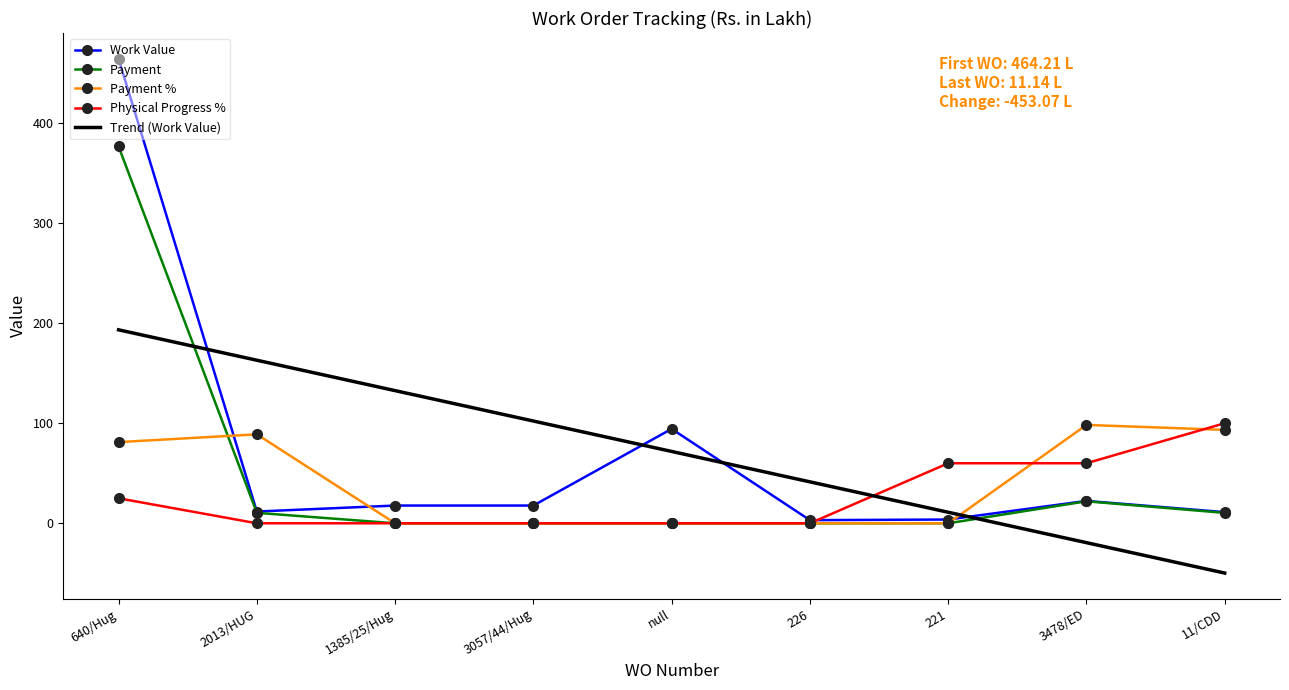

Which category has the highest value across all series?

640/Hug